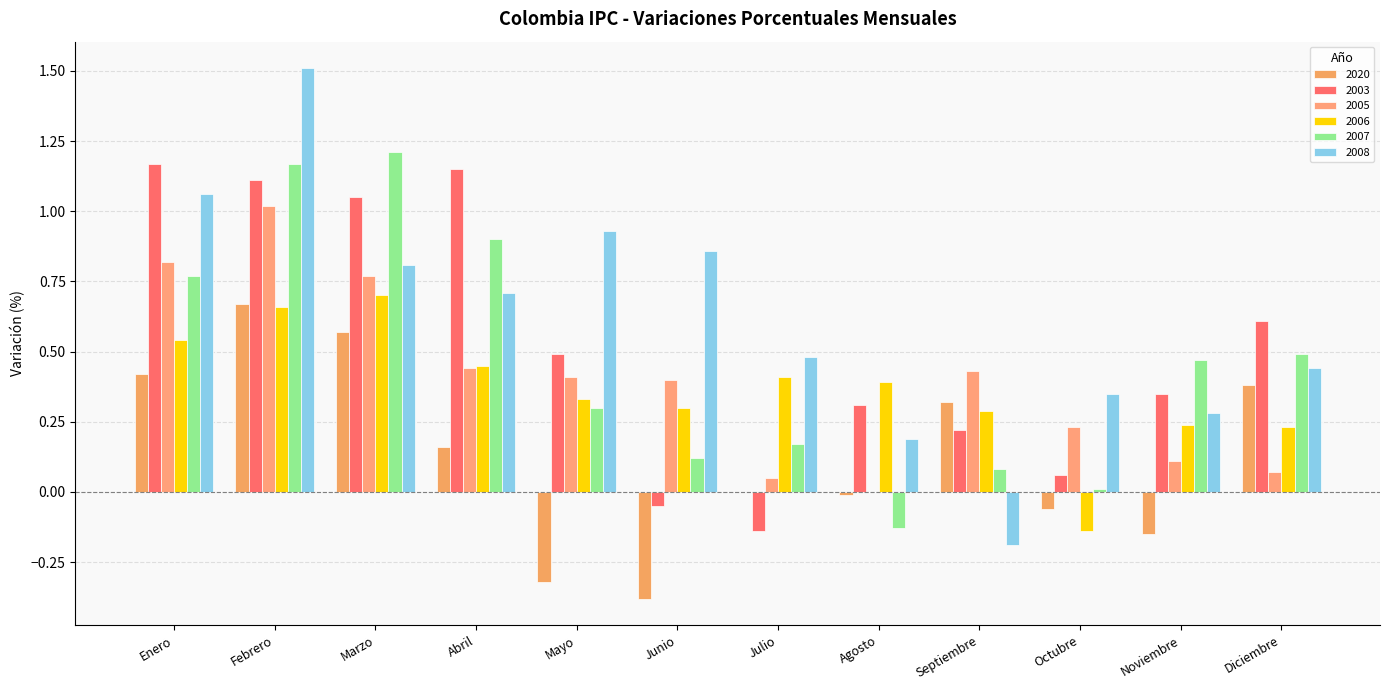

List the series in order of their peak value, highest first.

2008, 2007, 2003, 2005, 2006, 2020